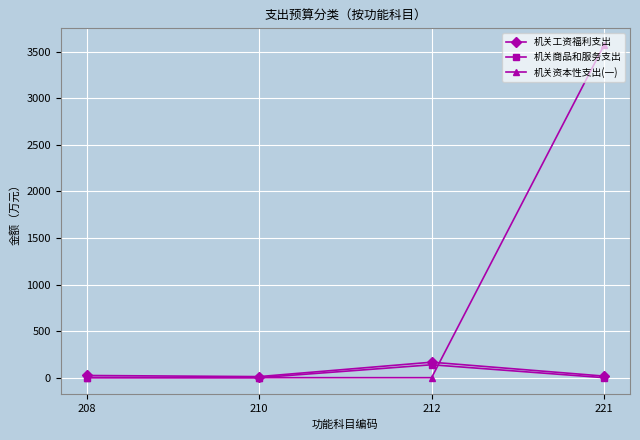

Which label corresponds to the largest value in the chart?

221